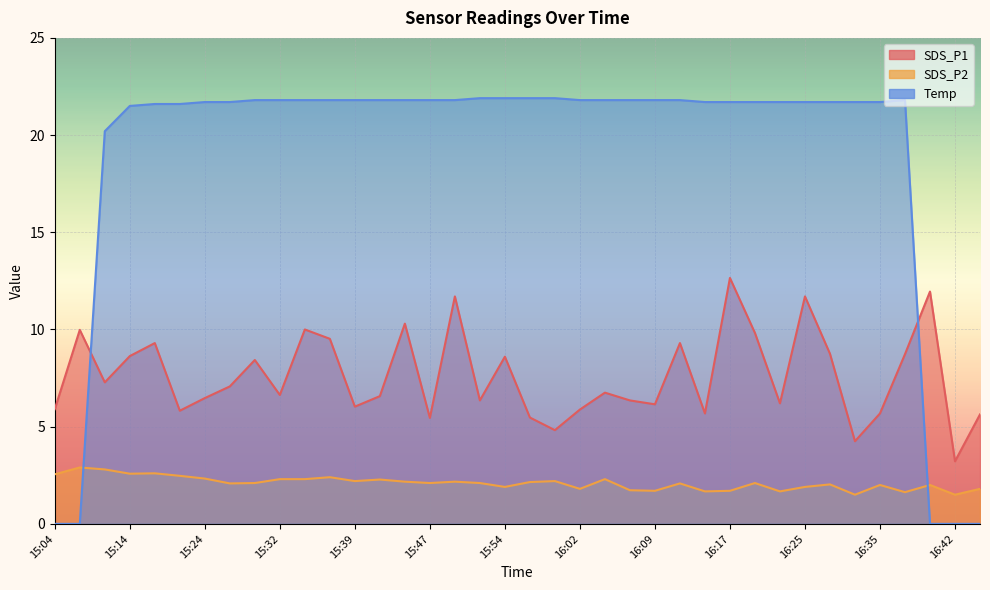

What is the difference between the maximum and minimum values in the SDS_P1 series?

9.4